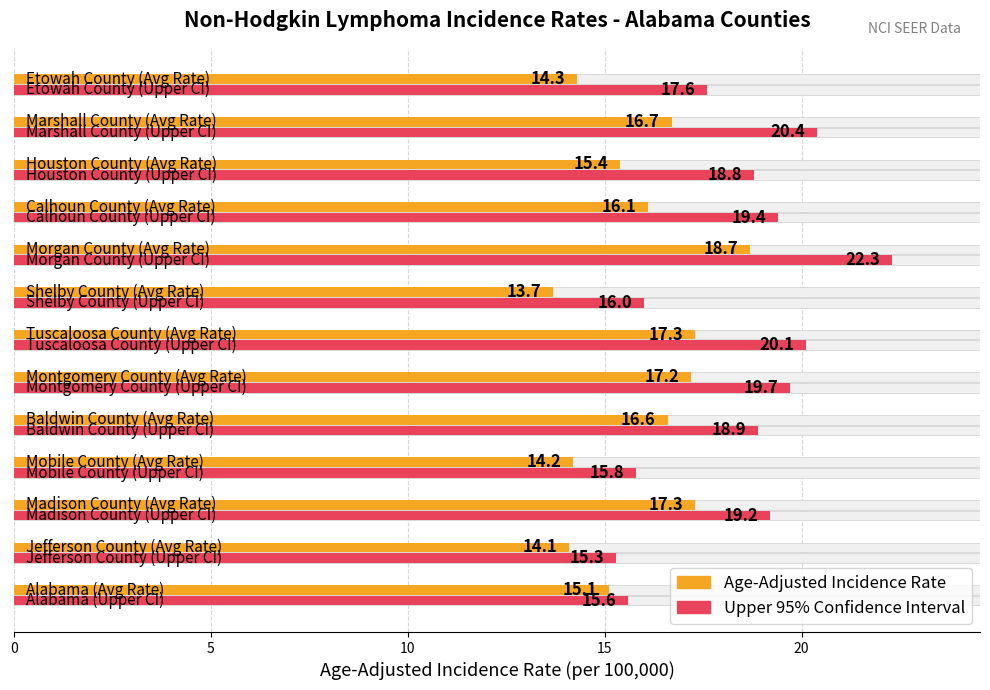

Reading left to right, extract all data points from this chart.

15.1	14.1	17.3	14.2	16.6	17.2	17.3	13.7	18.7	16.1	15.4	16.7	14.3